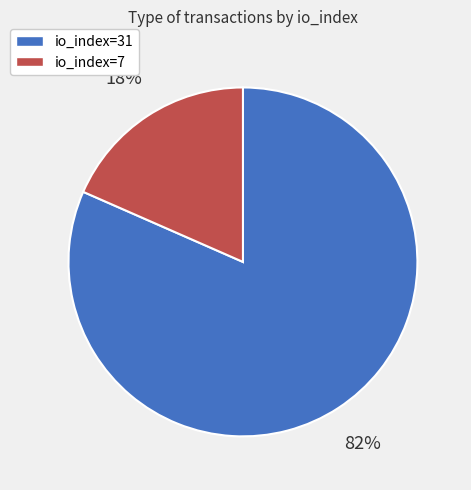

Does any single category account for the majority?

Yes